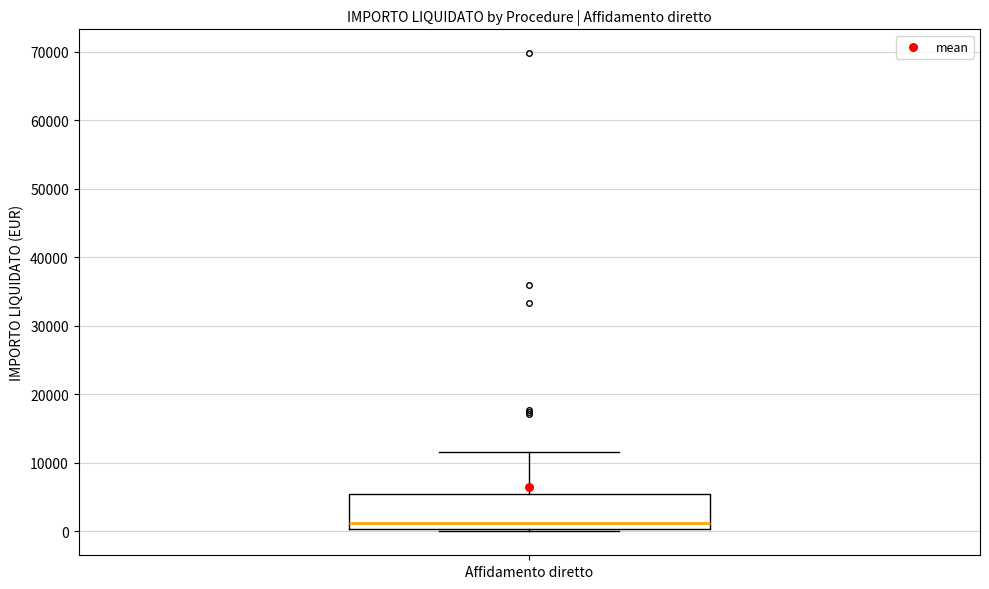

Transcribe this box plot: give where the median line is, the range the box spans, and where the two whiskers end, as read against the y-axis. The values are not printed on the chart, so give them approximately, as read against the axis.

median 1000, box 0 to 5000, whiskers 0 (just below the box's lower edge) to 12000